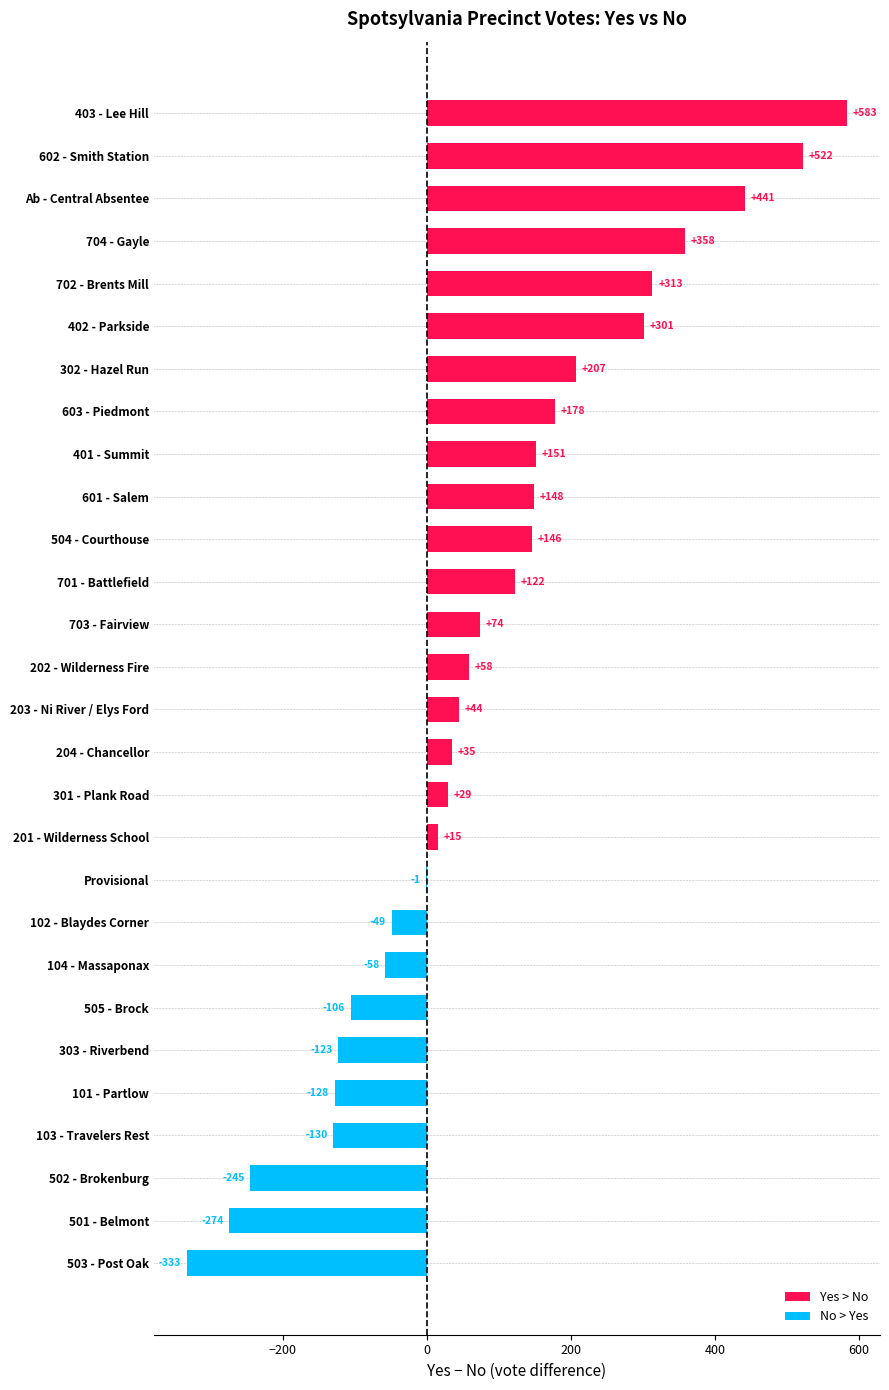

What is the maximum value shown in the chart?

583